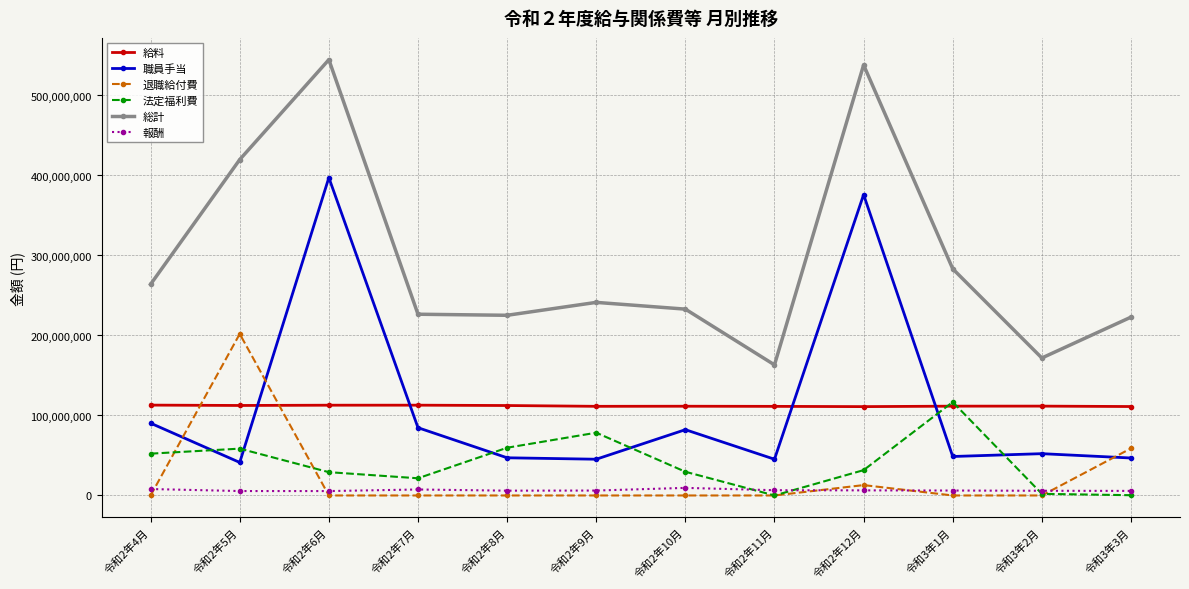

At which label does 報酬 first exceed 6166993?

令和2年4月